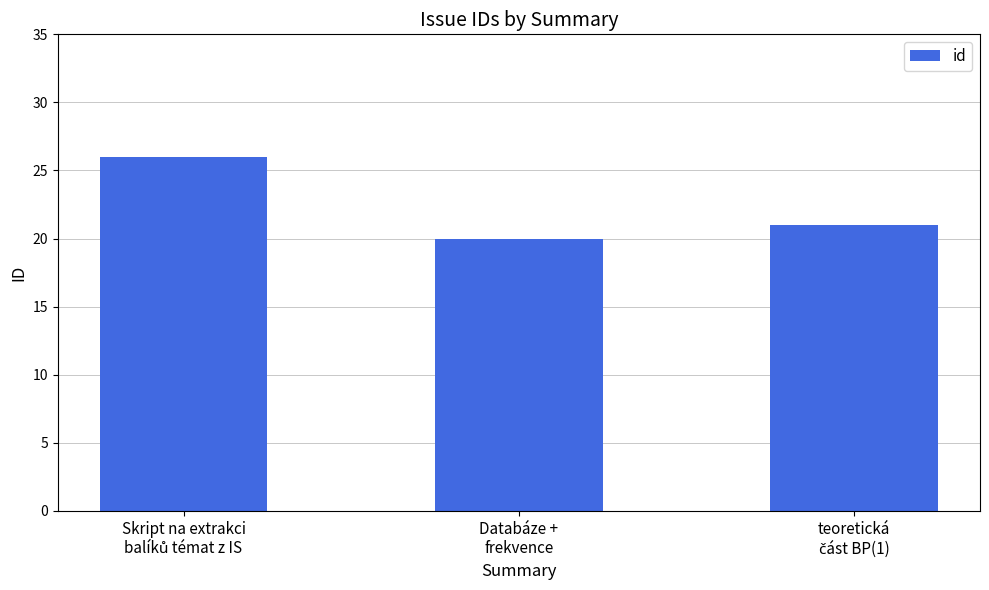

What is the smallest value displayed?

20